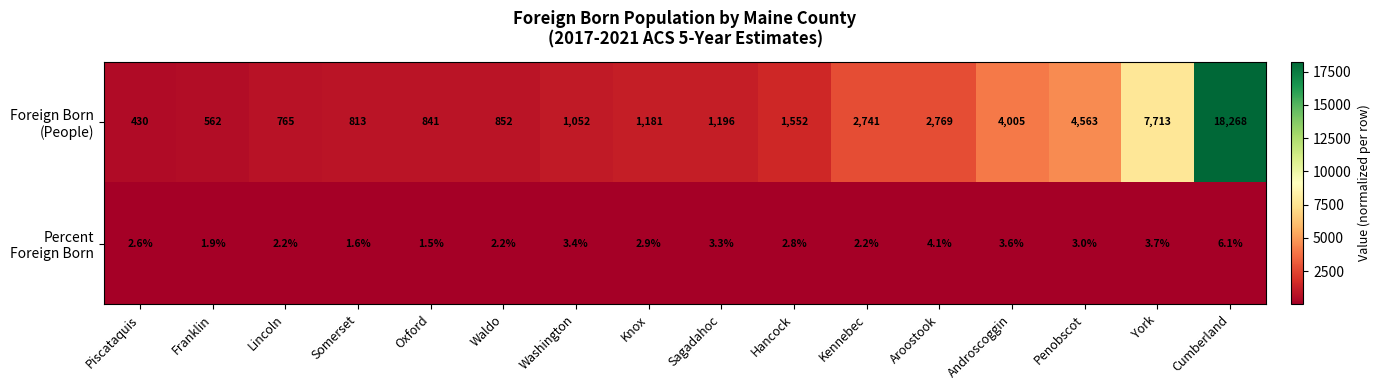

What is the difference between the highest and lowest values at Hancock?

1549.2